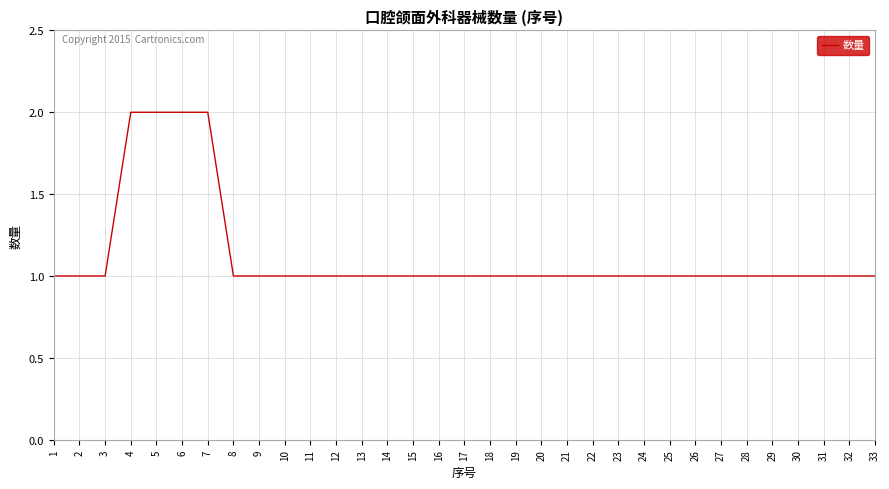

How many lines are shown in the chart?

1